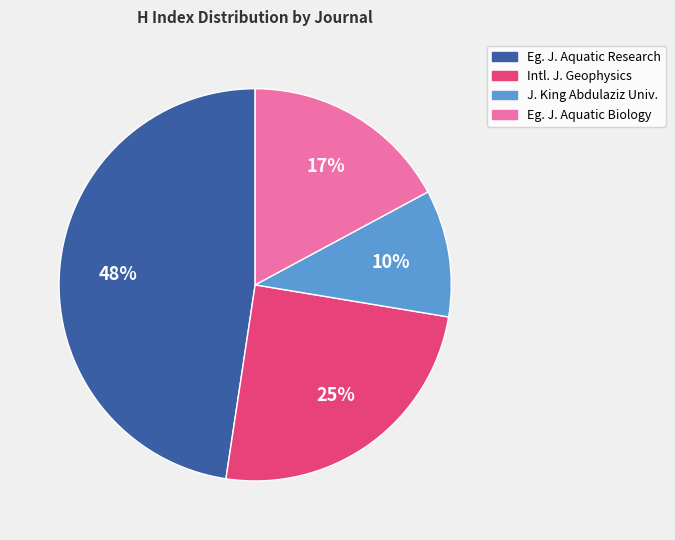

Is there any slice that represents more than half of the pie?

No